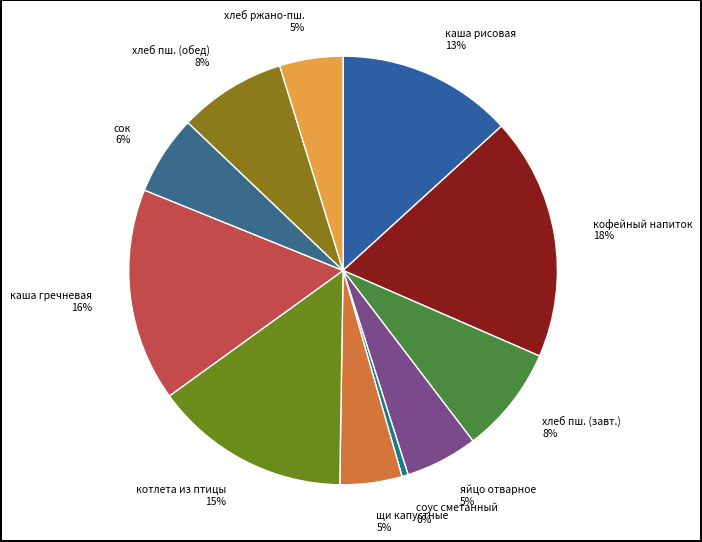

What is the largest slice in the pie chart?

кофейный напиток